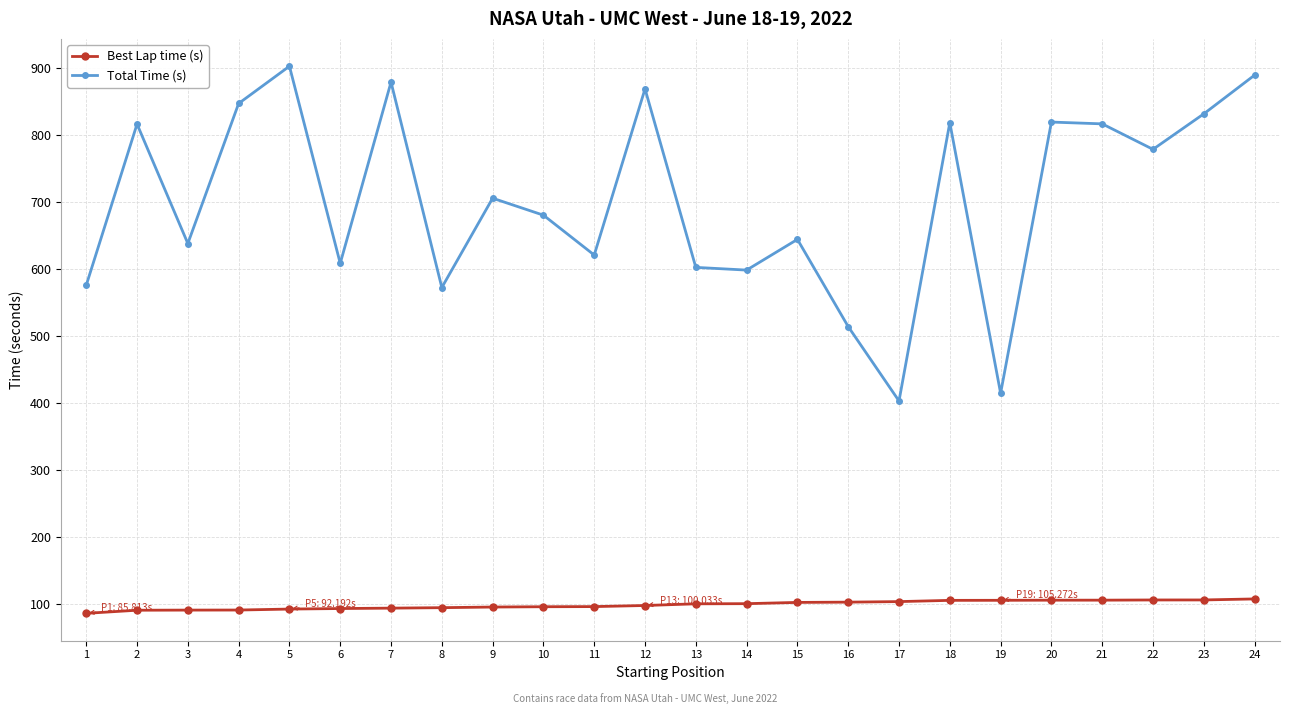

Between 6 and 20, which series saw the biggest shift?

Total Time (s)